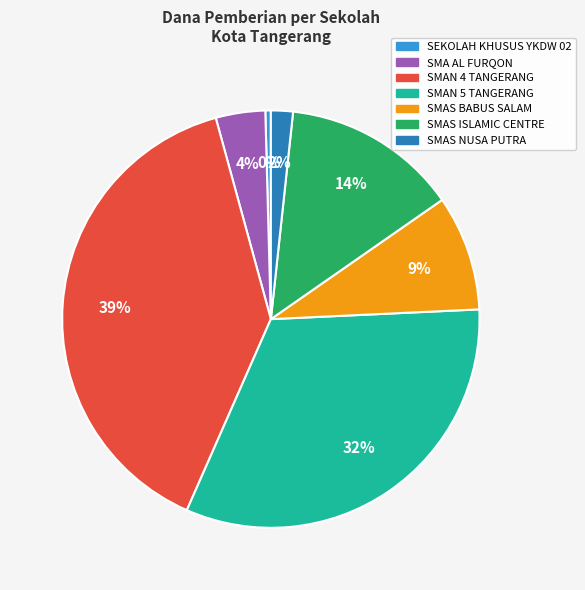

To the nearest percent, what is the average slice percentage?

14%